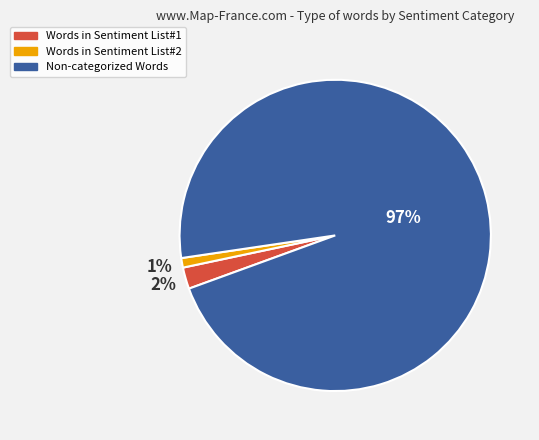

Count the number of slices in the pie.

3